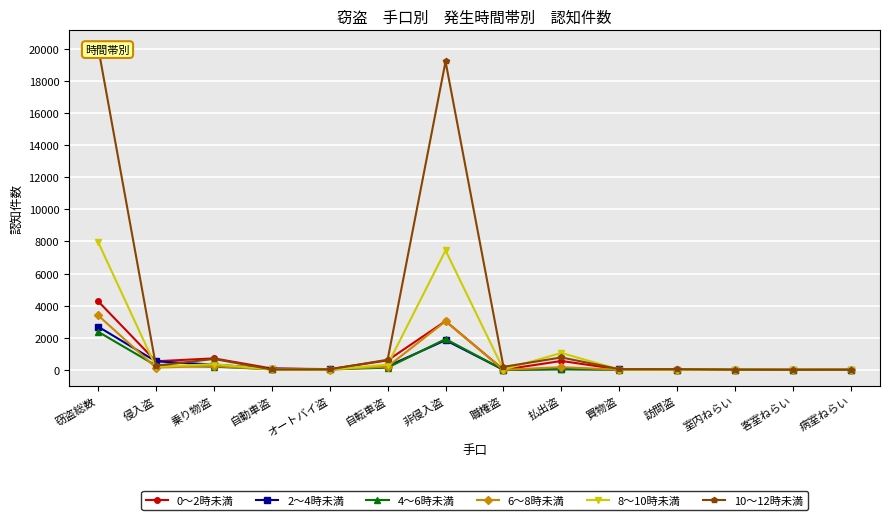

Between which two adjacent categories do 8～10時未満 and 6～8時未満 first intersect?

自動車盗 and オートバイ盗